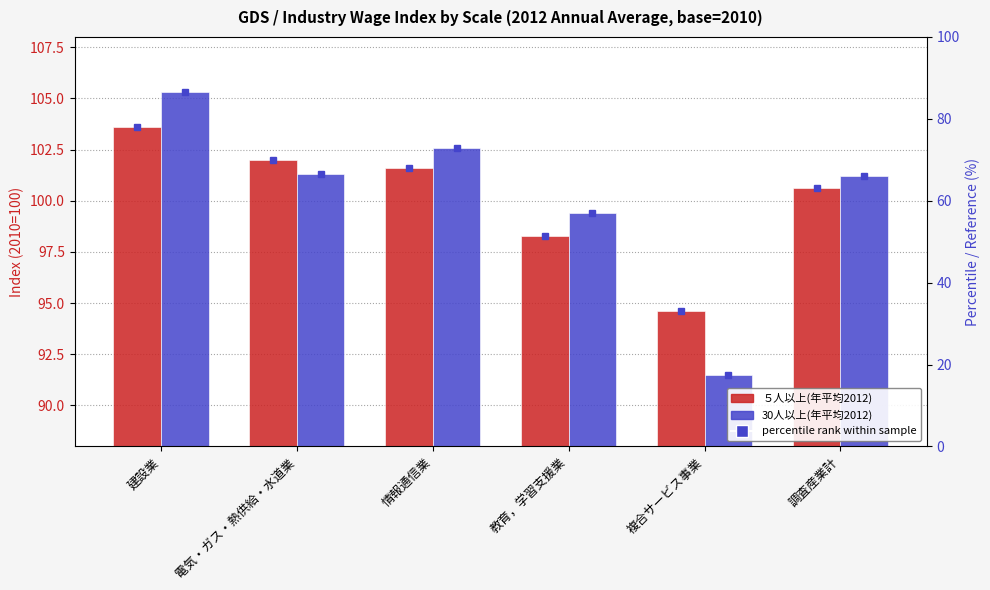

Which has a higher value, 情報通信業 or 建設業?

建設業